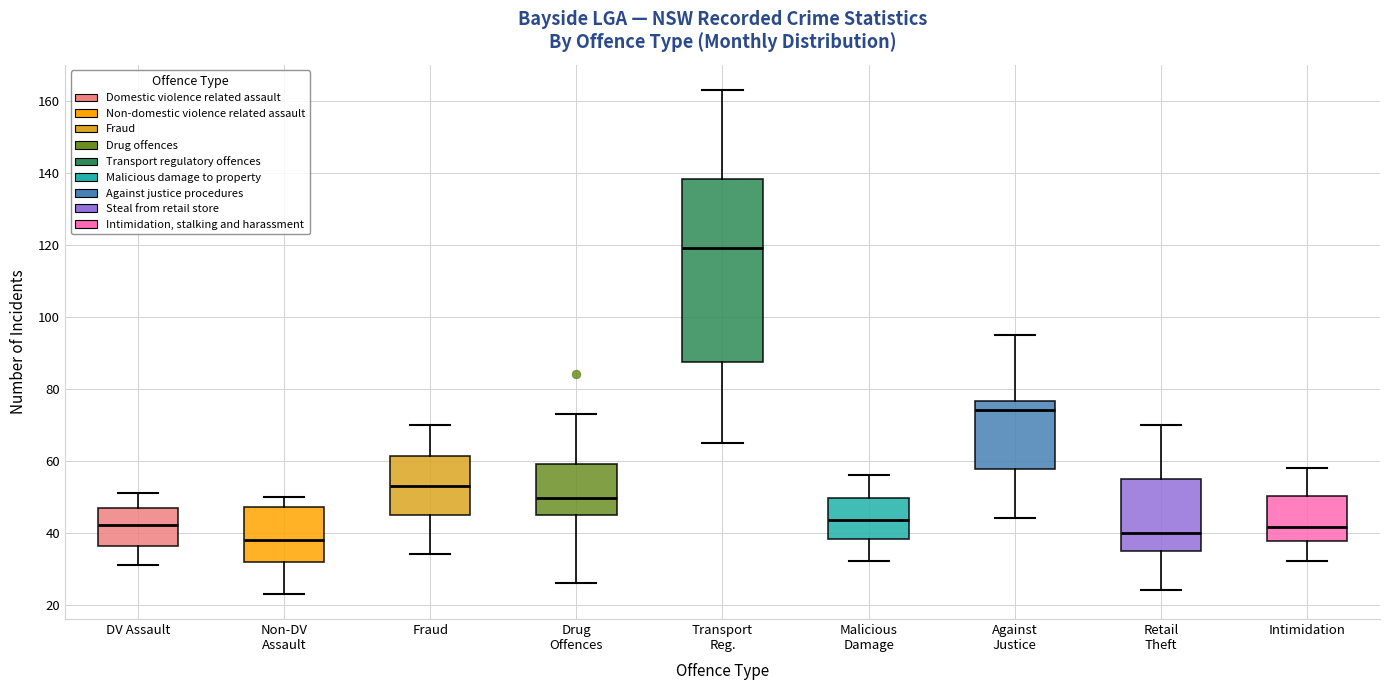

Where is the lower edge of the box for Drug Offences on the y-axis? The values are not printed on the chart, so give them approximately, as read against the axis.

46